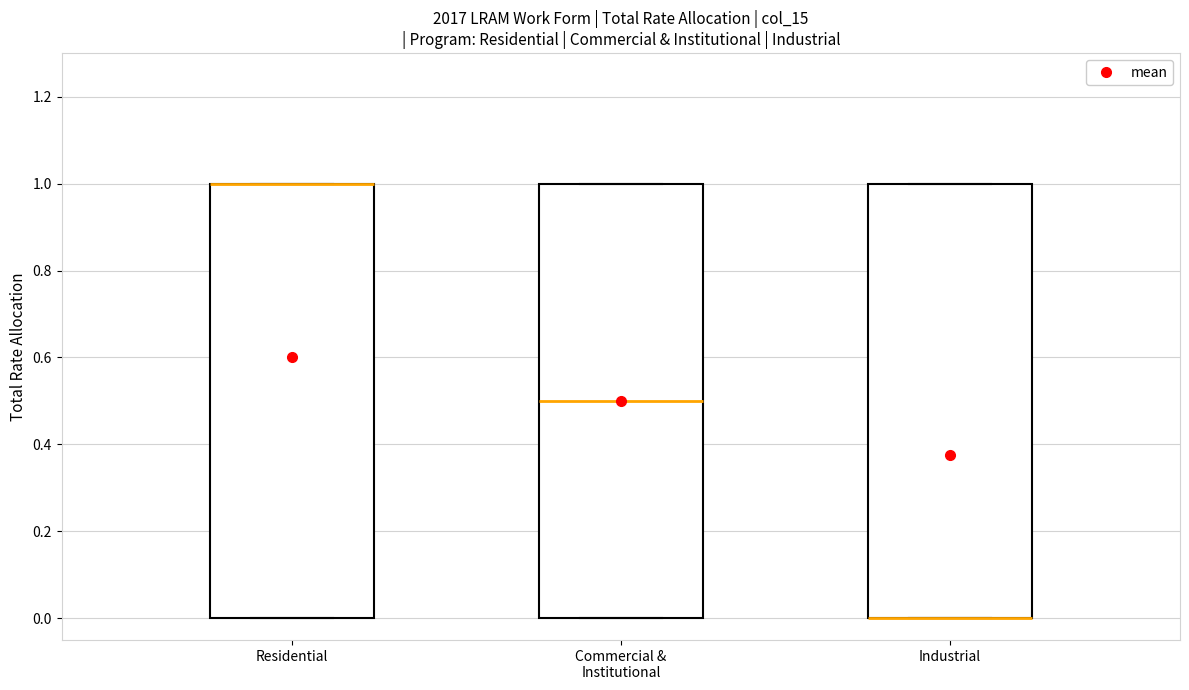

Reading left to right, transcribe this box plot: for each box, give where its median line is, the range the box spans, and where its two whiskers end, as read against the y-axis. The values are not printed on the chart, so give them approximately, as read against the axis.

Residential: median 1.0 (drawn on the box's upper edge), box 0.0 to 1.0, whiskers 0.0 to 1.0
Commercial & Institutional: median 0.5, box 0.0 to 1.0, whiskers 0.0 to 1.0
Industrial: median 0.0 (drawn on the box's lower edge), box 0.0 to 1.0, whiskers 0.0 to 1.0